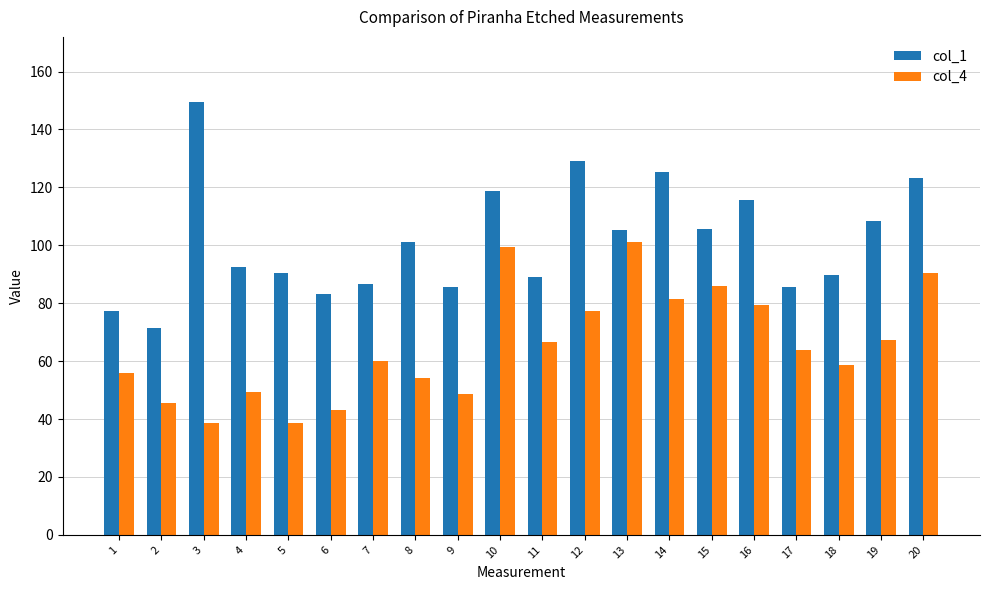

How many values in the col_4 series are below 63?

10